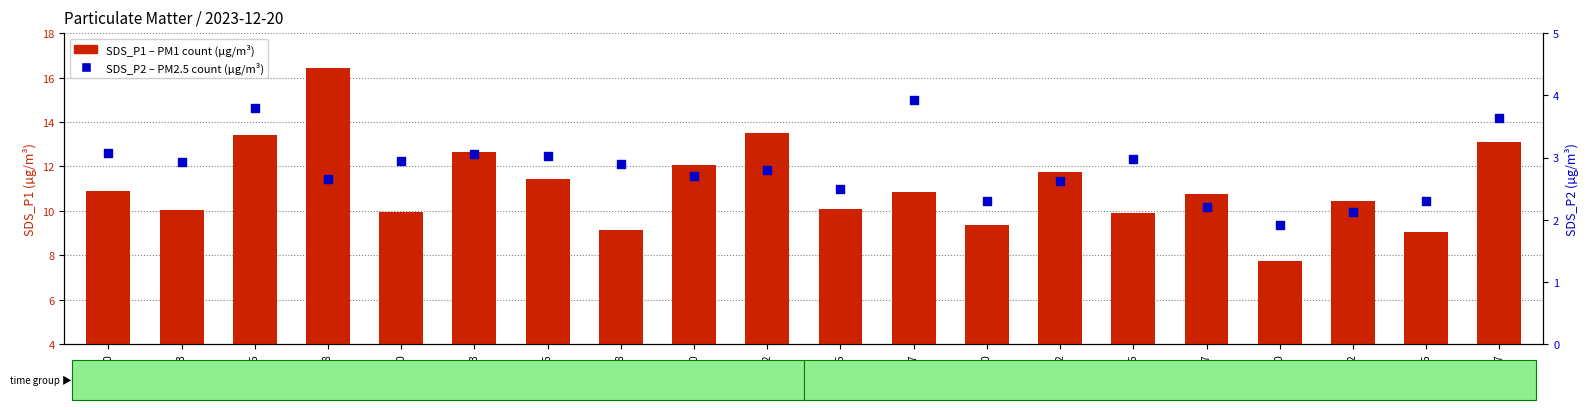

What are all the series names shown in the legend?

SDS_P1 (µg/m³), SDS_P2 (µg/m³)